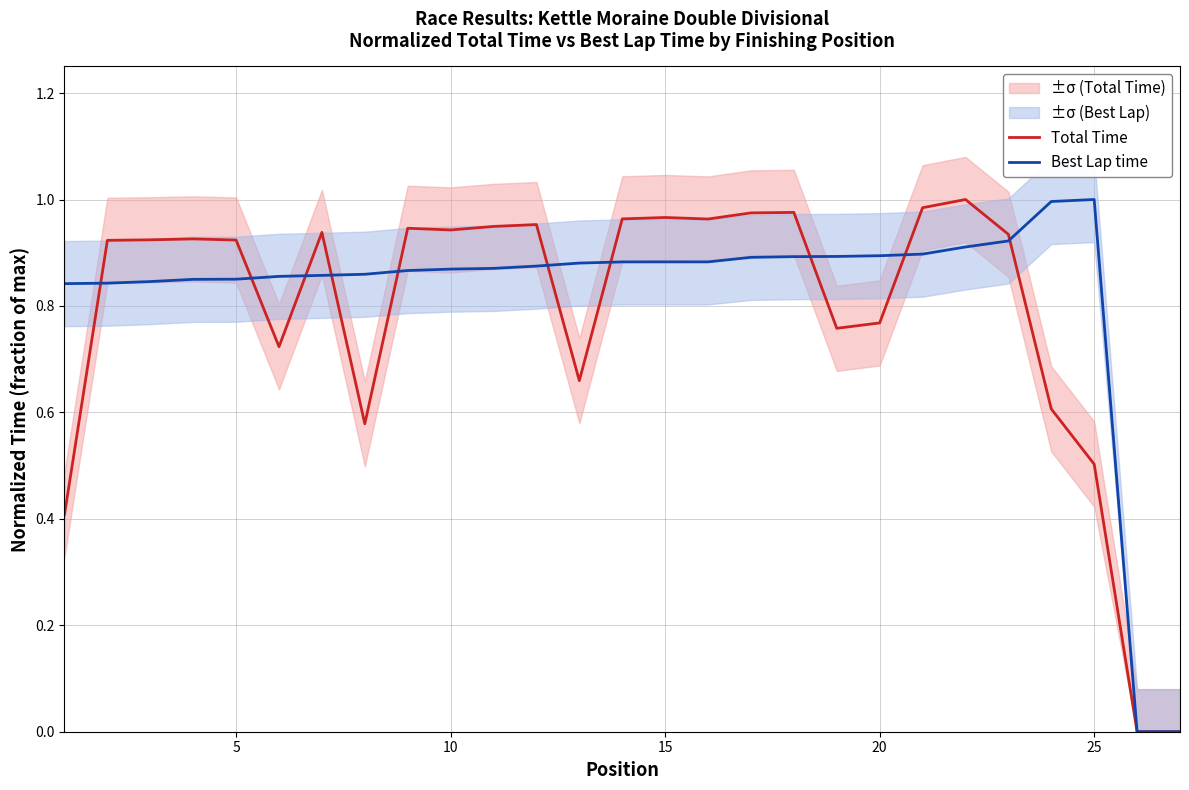

How many times do Total Time and Best Lap time cross each other?

10